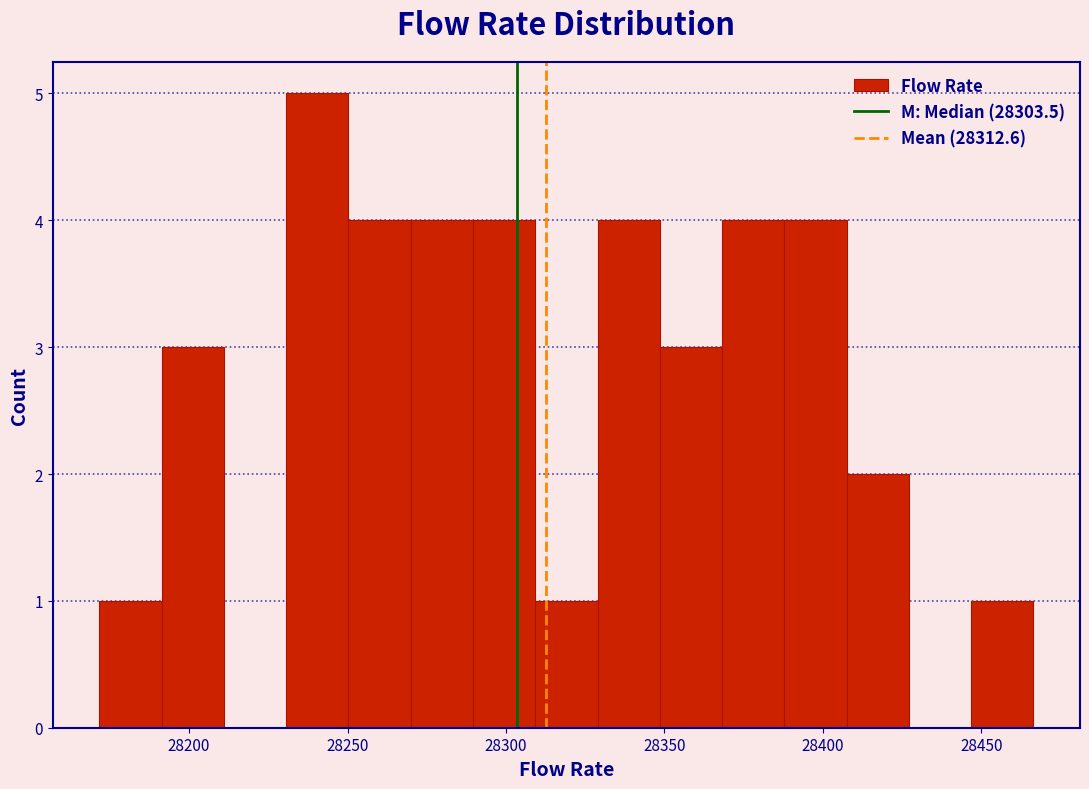

Around what value on the x-axis is the tallest bar? Give the approximate position of its centre, as read against the axis.

28240